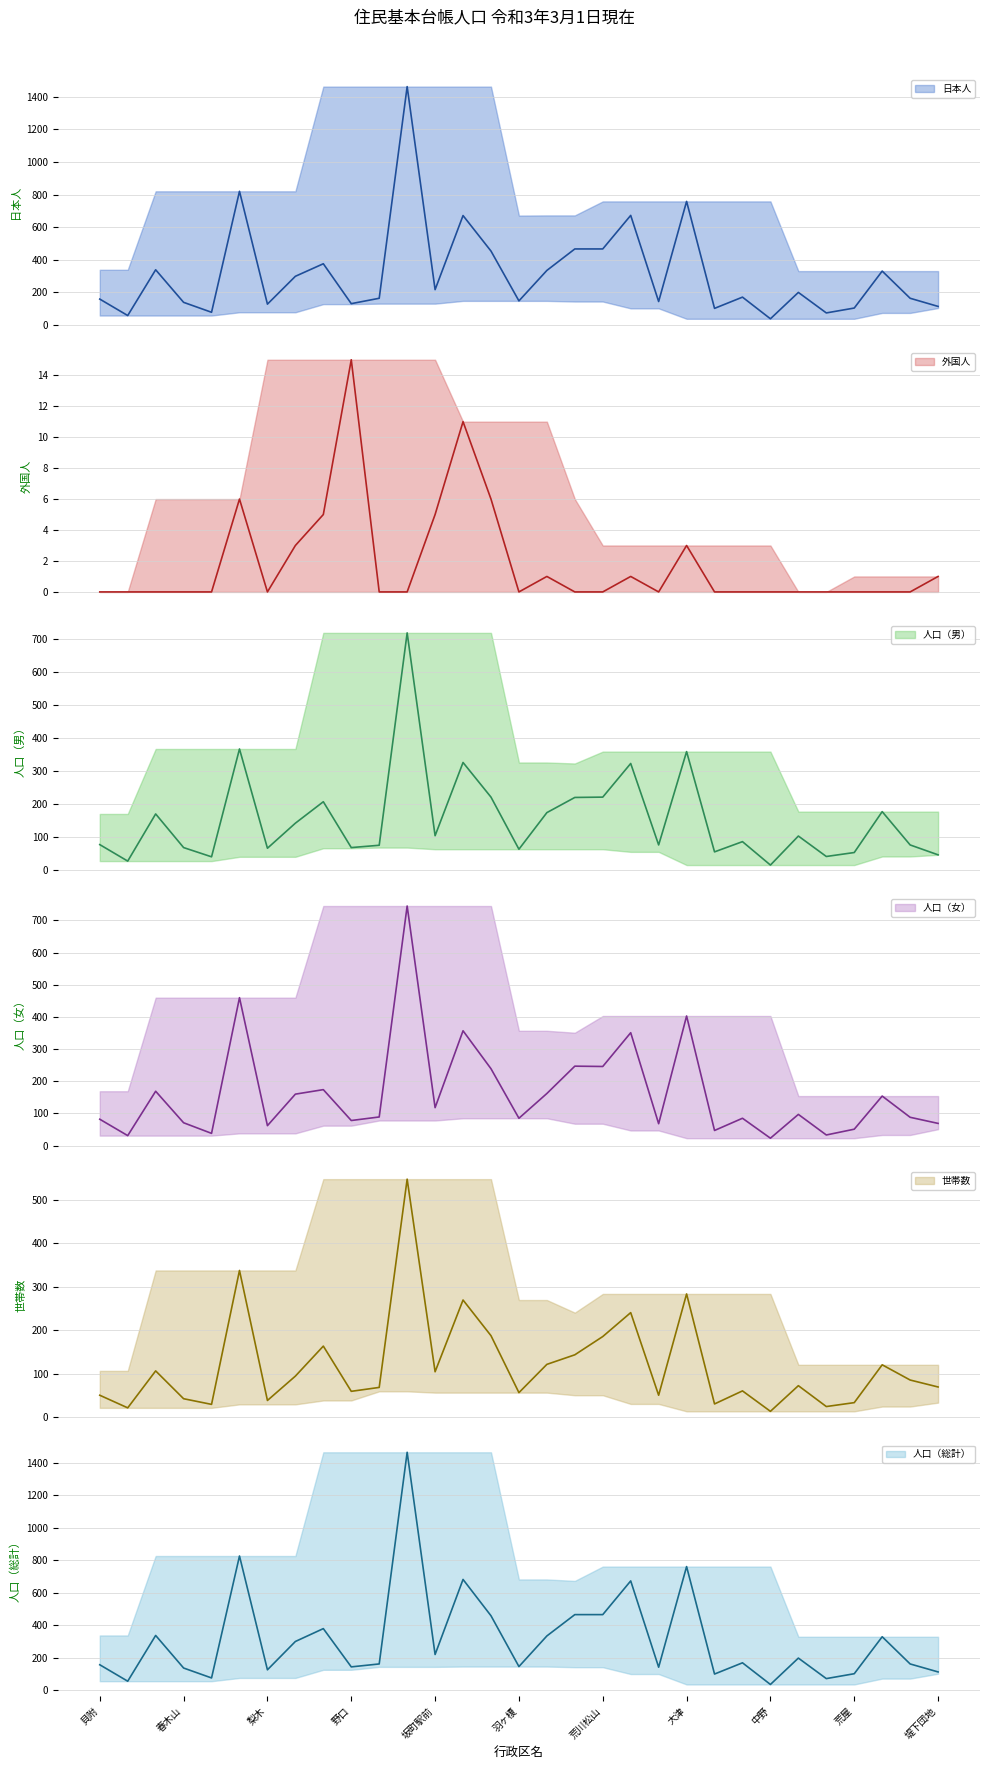

Count the number of categories in the chart.

31